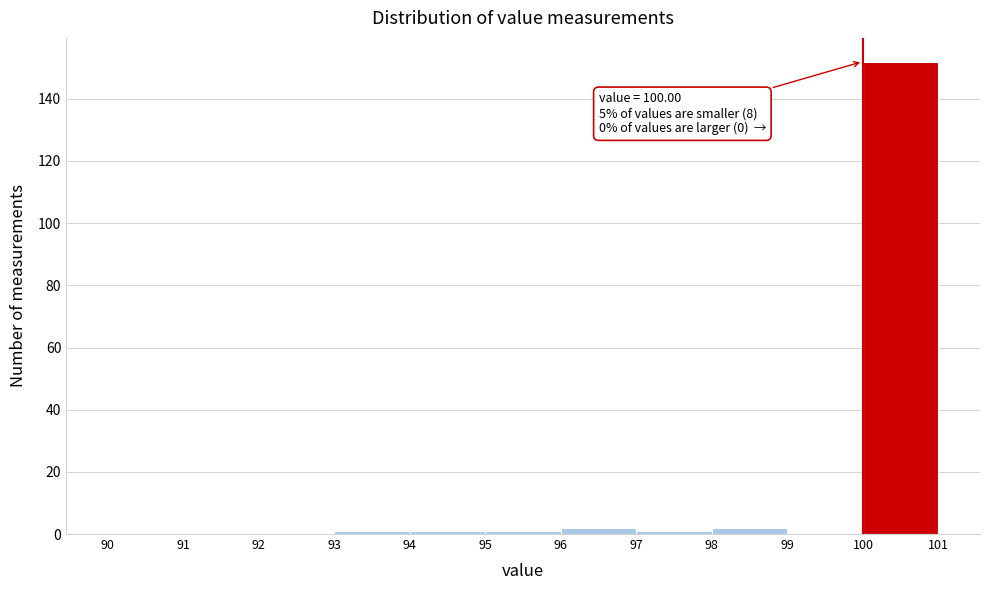

Which range on the x-axis has the tallest bar?

100 to 101